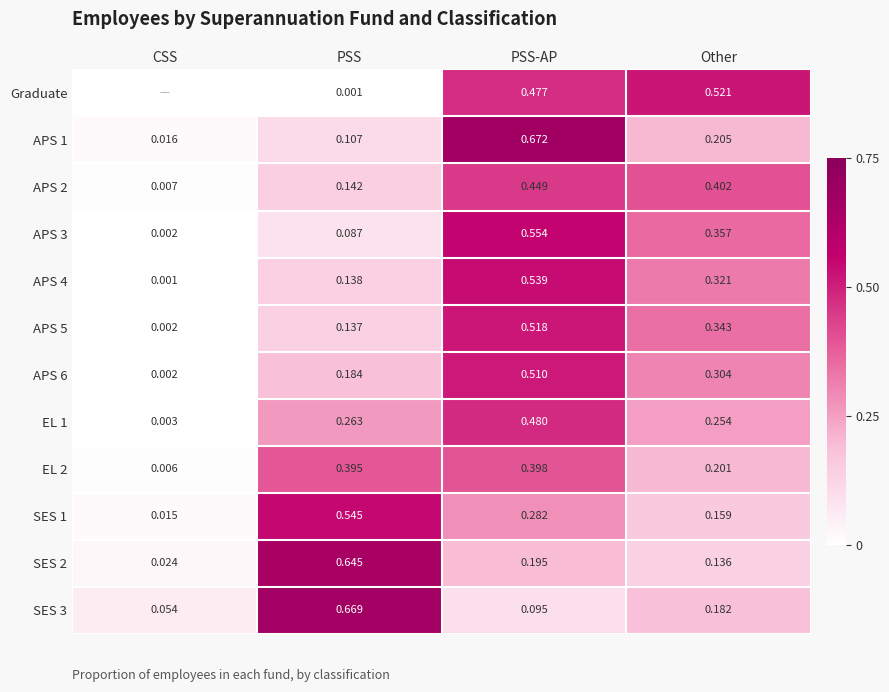

At which label is EL 2 closest to 0?

CSS